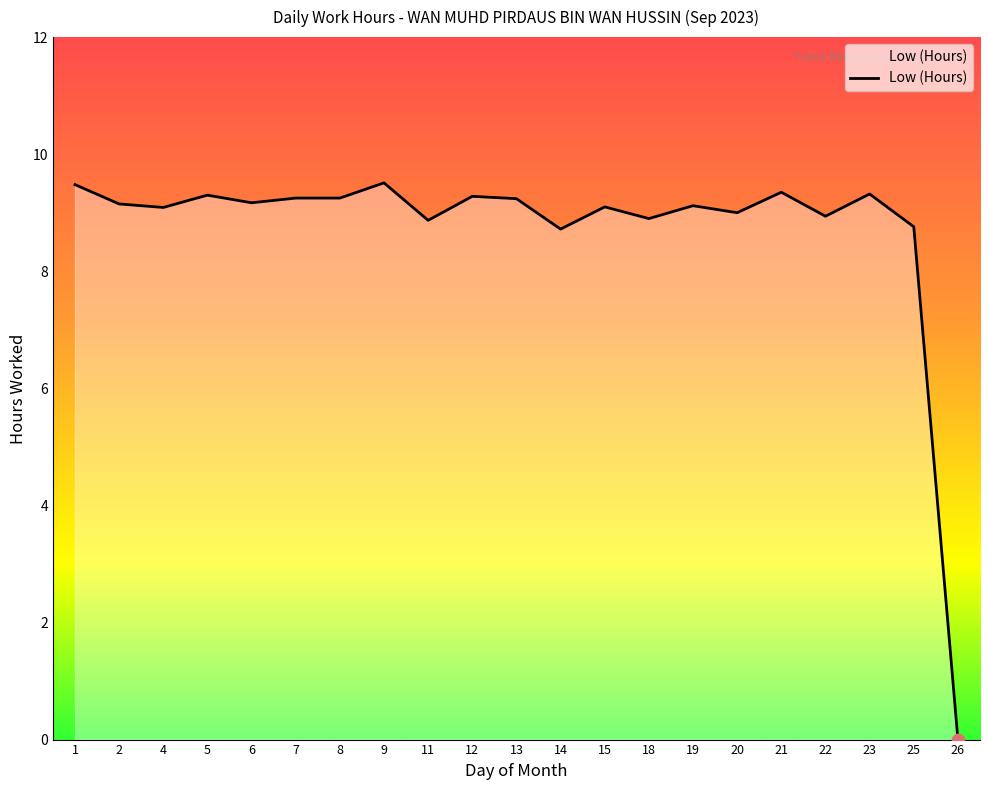

What is the change in value from 4 to 12?

+0.2